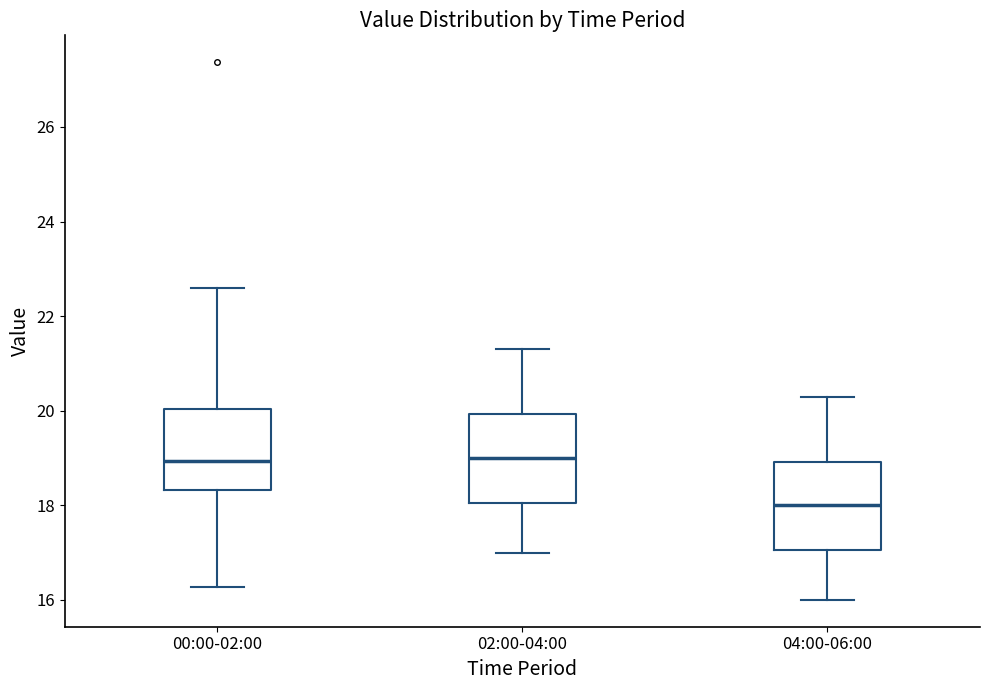

Reading left to right, transcribe this box plot: for each box, give where its median line is, the range the box spans, and where its two whiskers end, as read against the y-axis. The values are not printed on the chart, so give them approximately, as read against the axis.

00:00-02:00: median 19.0, box 18.4 to 20.0, whiskers 16.2 to 22.6
02:00-04:00: median 19.0, box 18.0 to 20.0, whiskers 17.0 to 21.4
04:00-06:00: median 18.0, box 17.0 to 19.0, whiskers 16.0 to 20.4